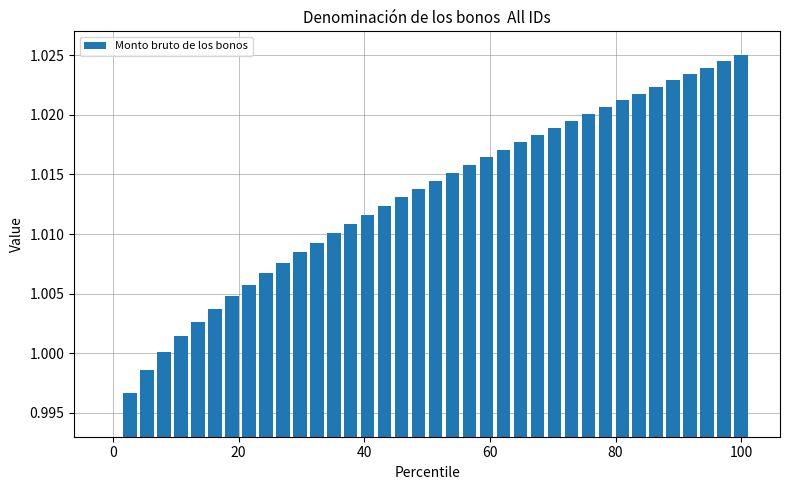

What is the sum of all values?

38.5